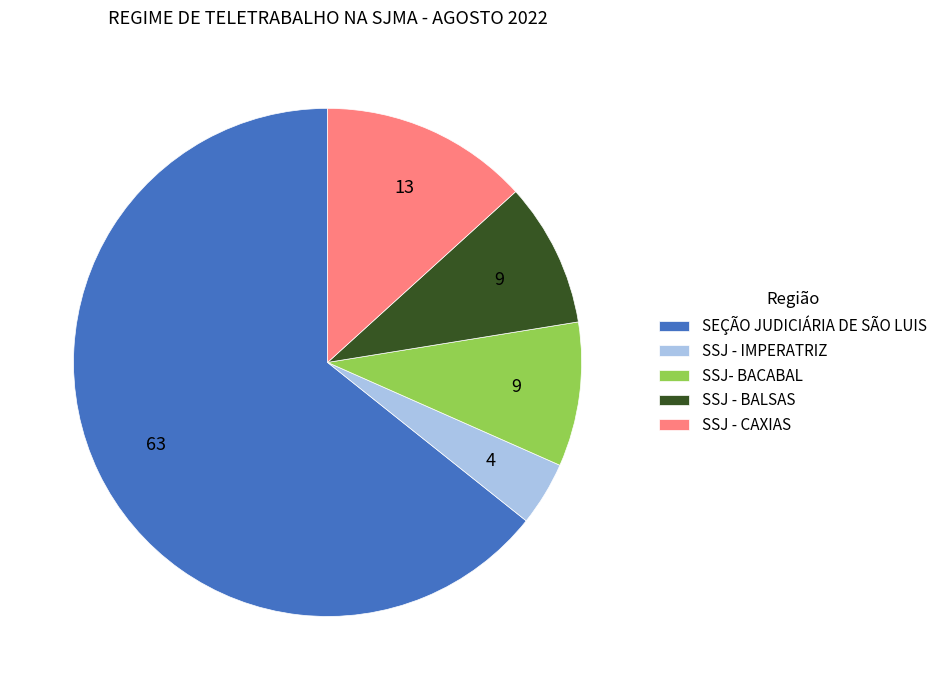

Do SSJ - CAXIAS and SSJ - BALSAS together represent more than half of the pie?

No